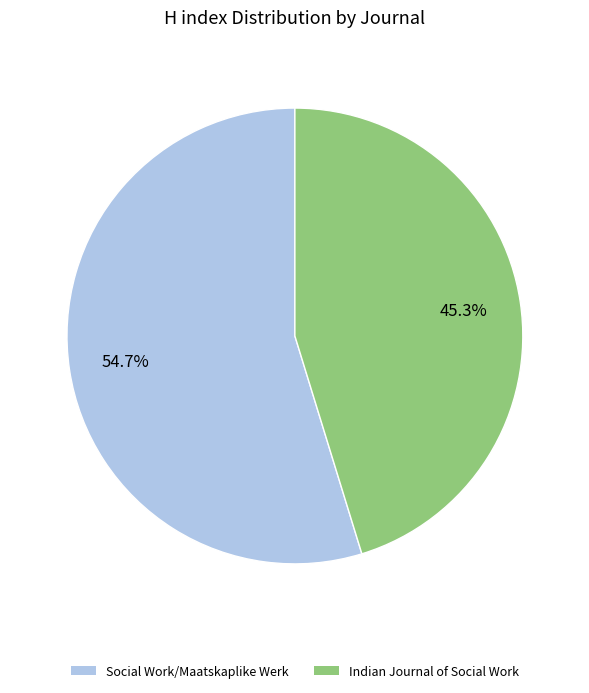

How much of the chart is everything except Indian Journal of Social Work?

54.7%